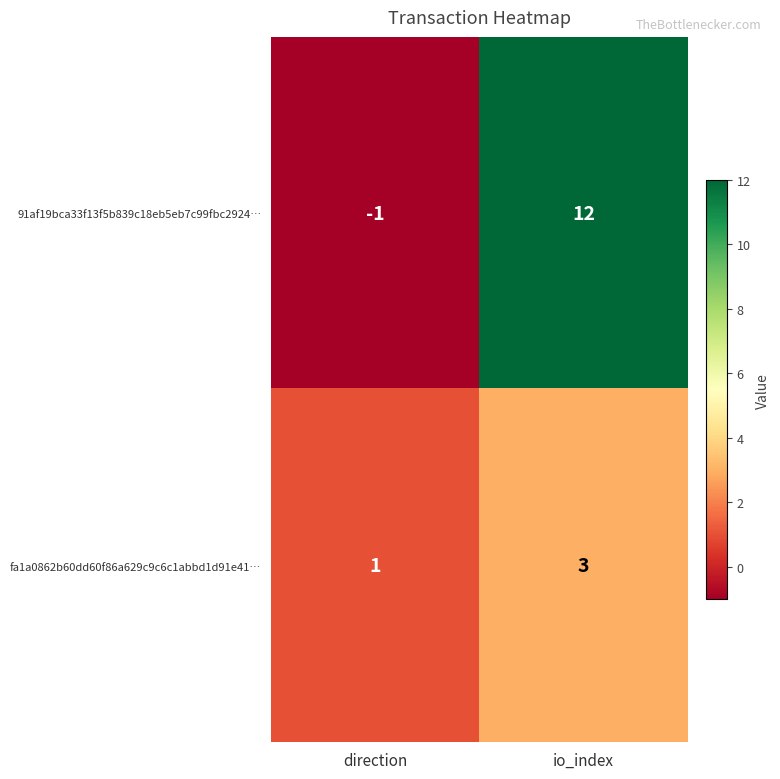

How many values in the 91af19bca33f13f5b839c18eb5eb7c99fbc2924… series are below 12?

1